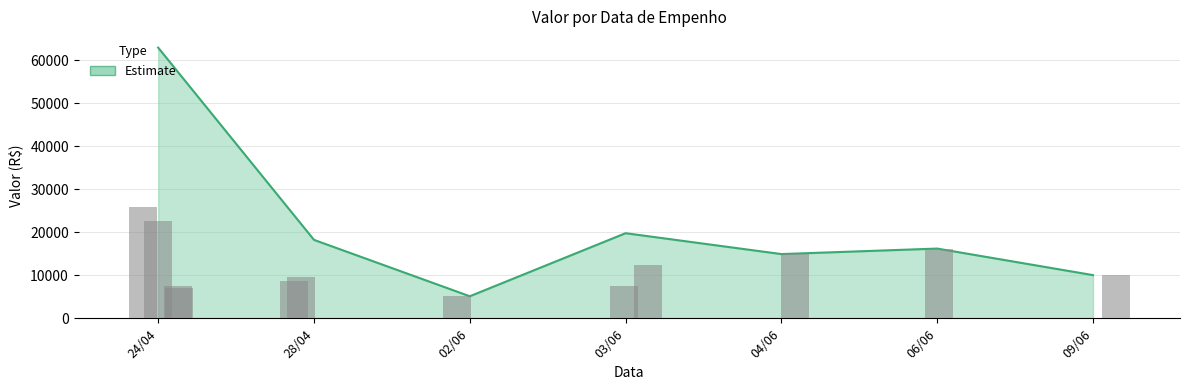

What is the maximum value shown in the chart?

25796.8